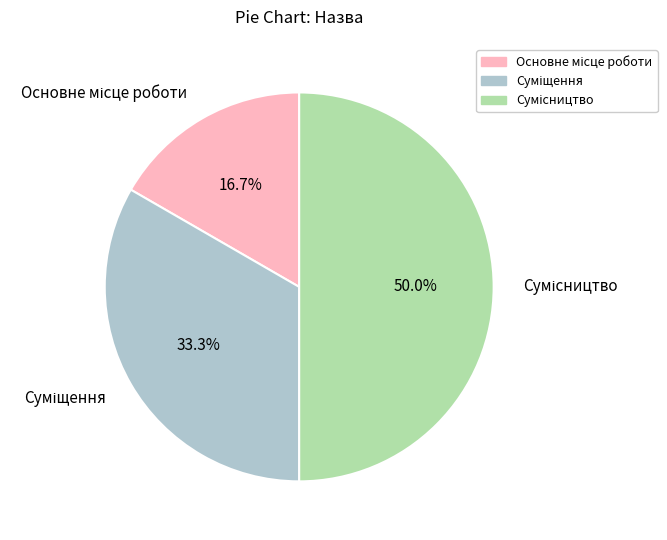

True or false: Основне місце роботи accounts for 23% of the total.

False